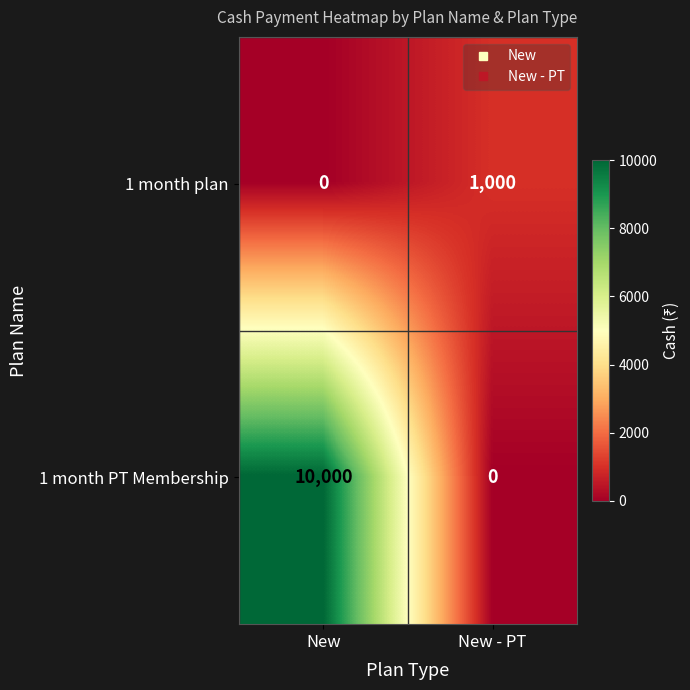

Where is 1 month plan nearest to the value 500?

New